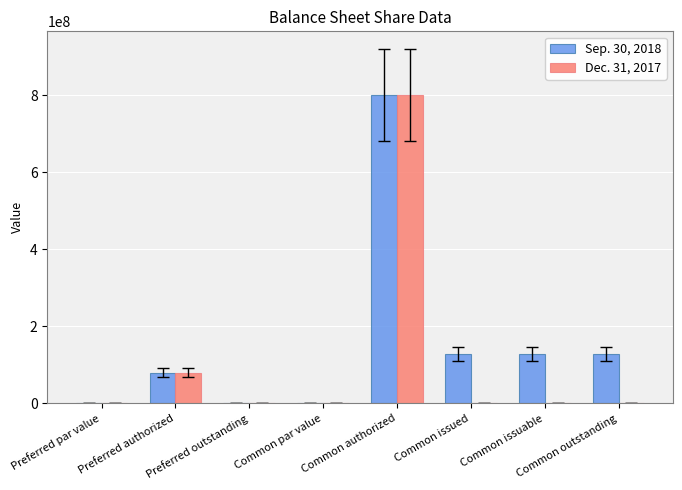

What is the greatest value displayed?

800000000.0